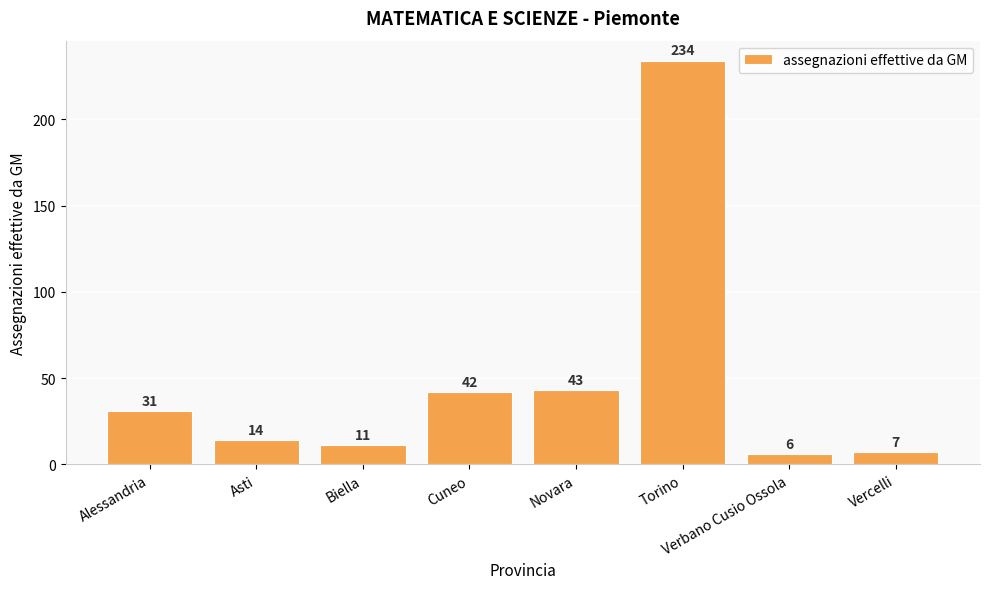

Count the number of data series in this chart.

1